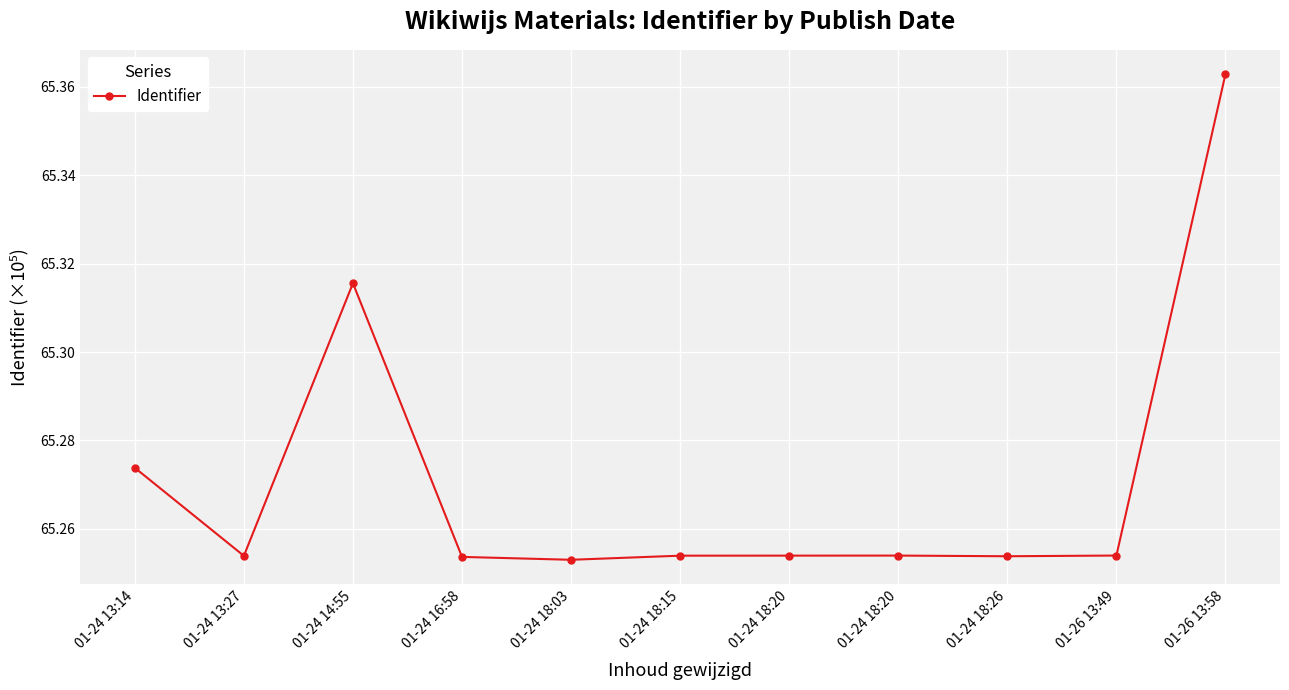

How many distinct data groups are displayed?

1